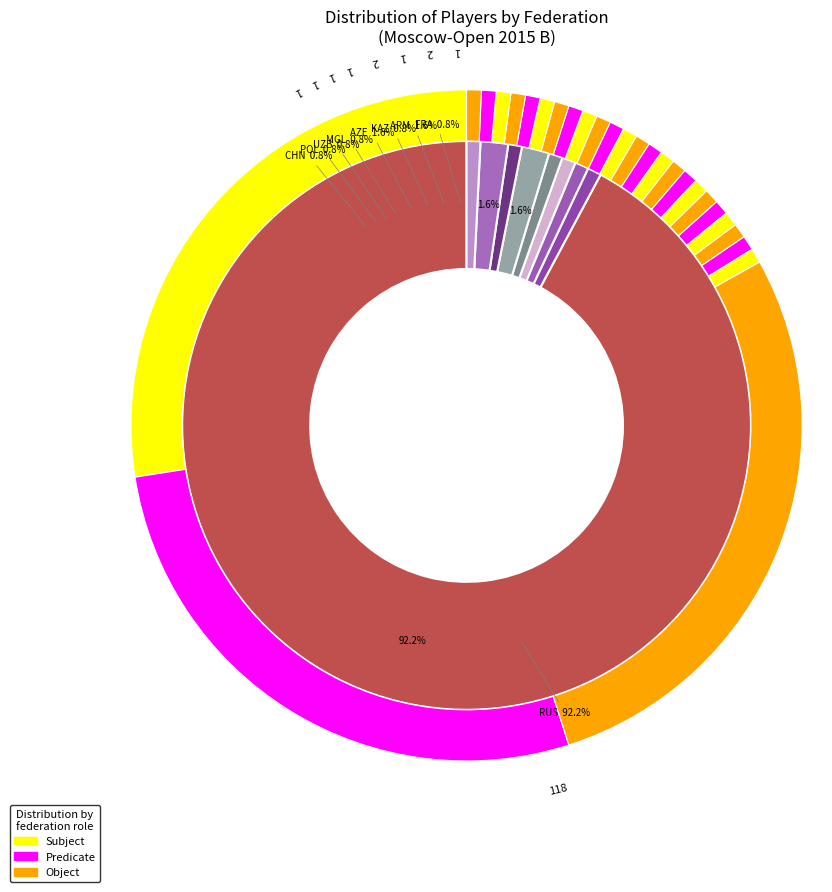

What percentage do CHN and MGL together represent?

1.6%